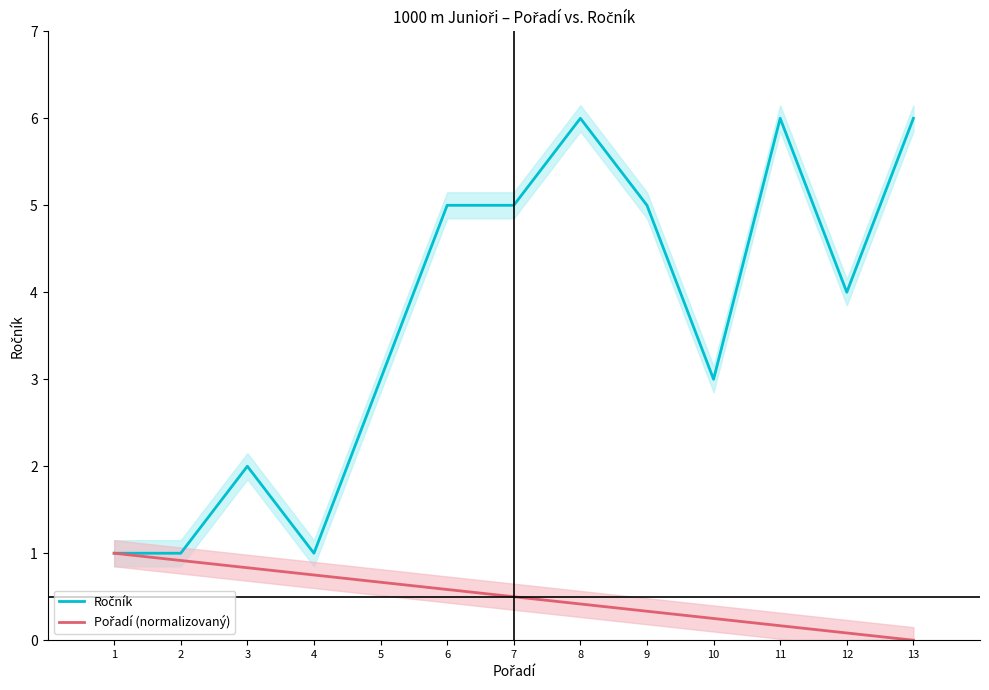

How many lines are shown in the chart?

2